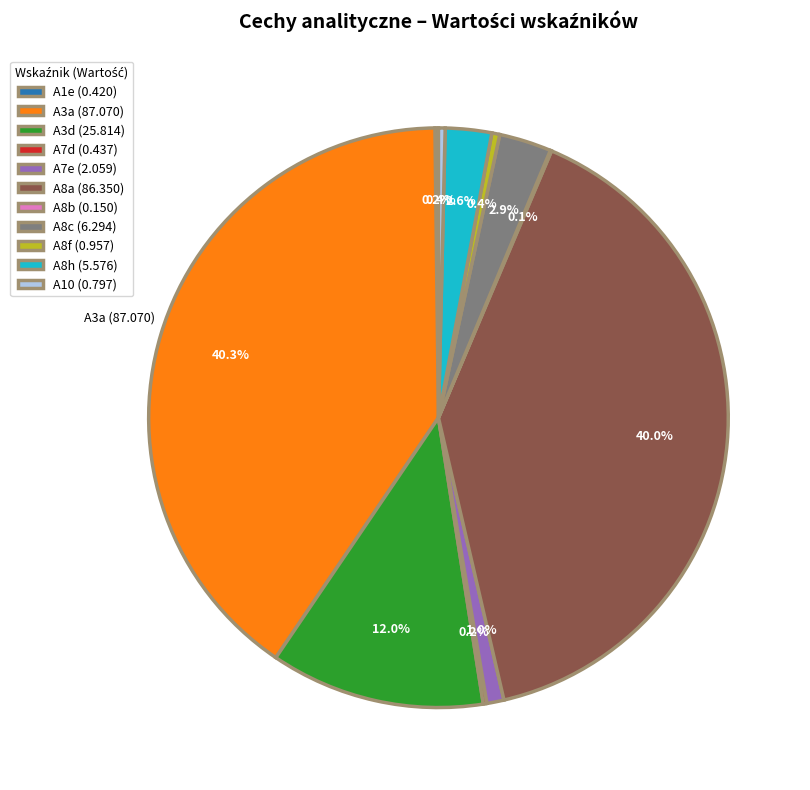

Is there any slice that represents more than half of the pie?

No